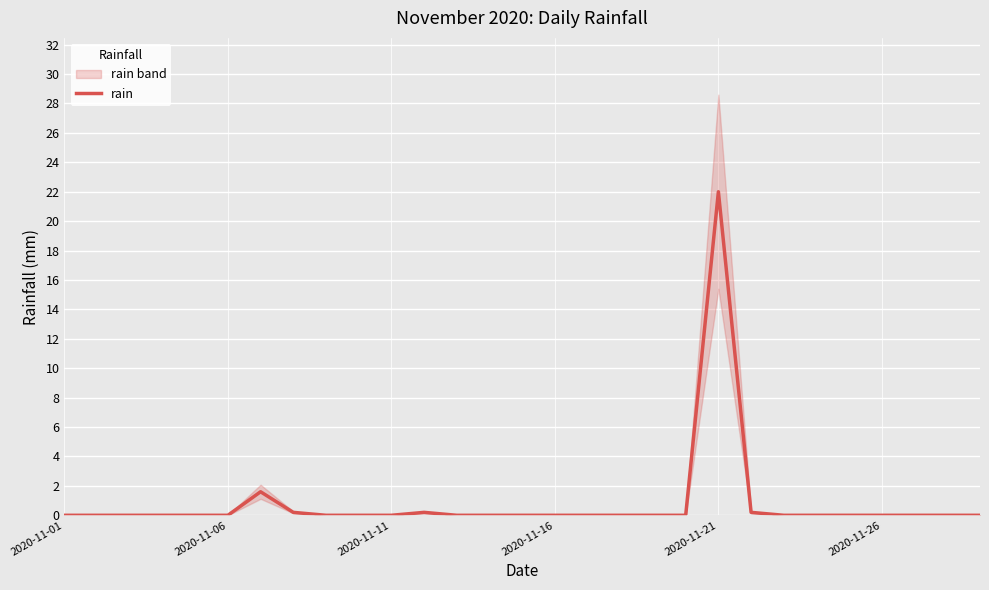

What is the maximum value for rain?

22.0